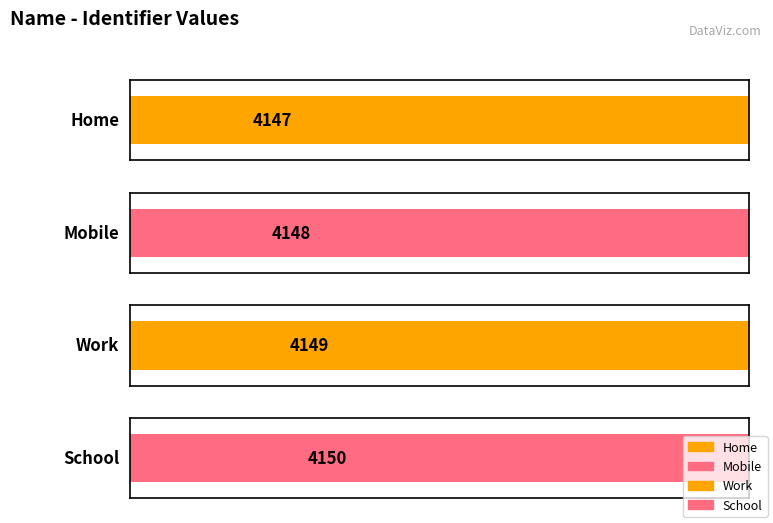

What is the change in value from Home to School?

+3